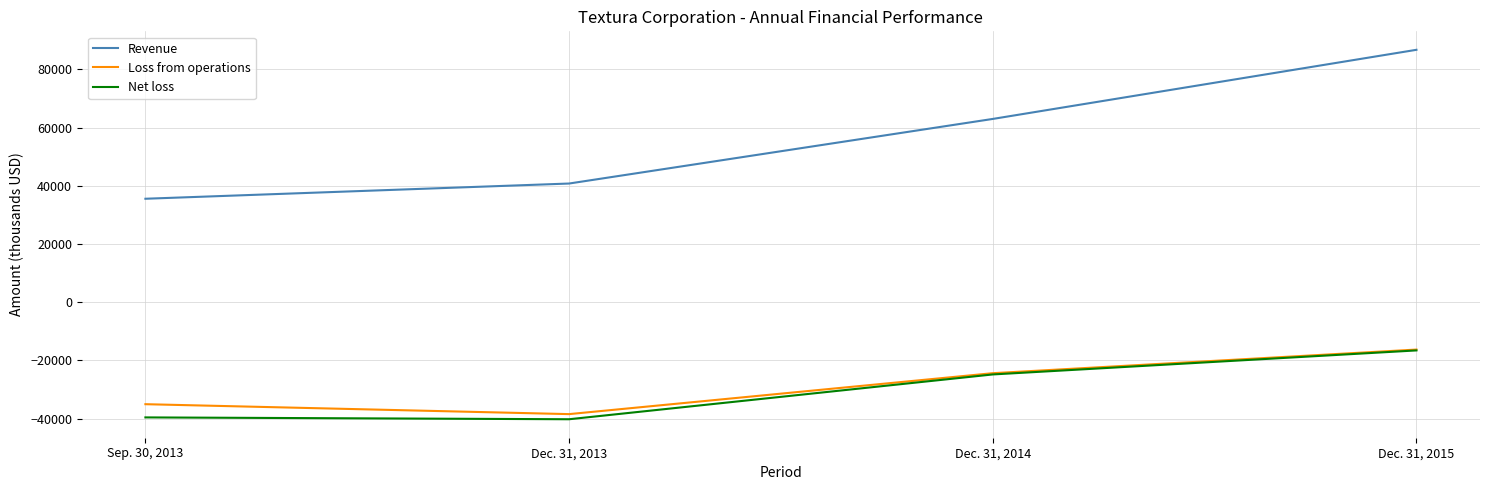

Reading left to right, extract all data points from this chart.

Revenue: 35534	40766	62968	86729
Loss from operations: -35079	-38492	-24422	-16301
Net loss: -39622	-40255	-24855	-16596